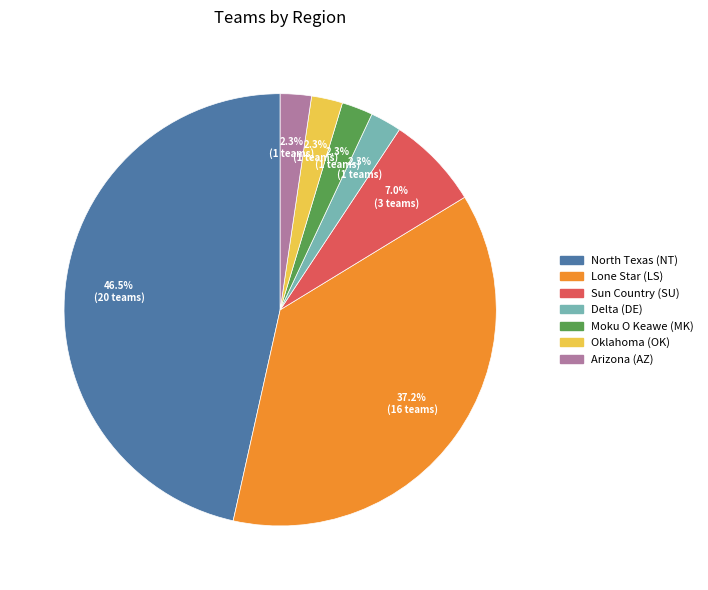

Is there a majority slice in this chart?

No